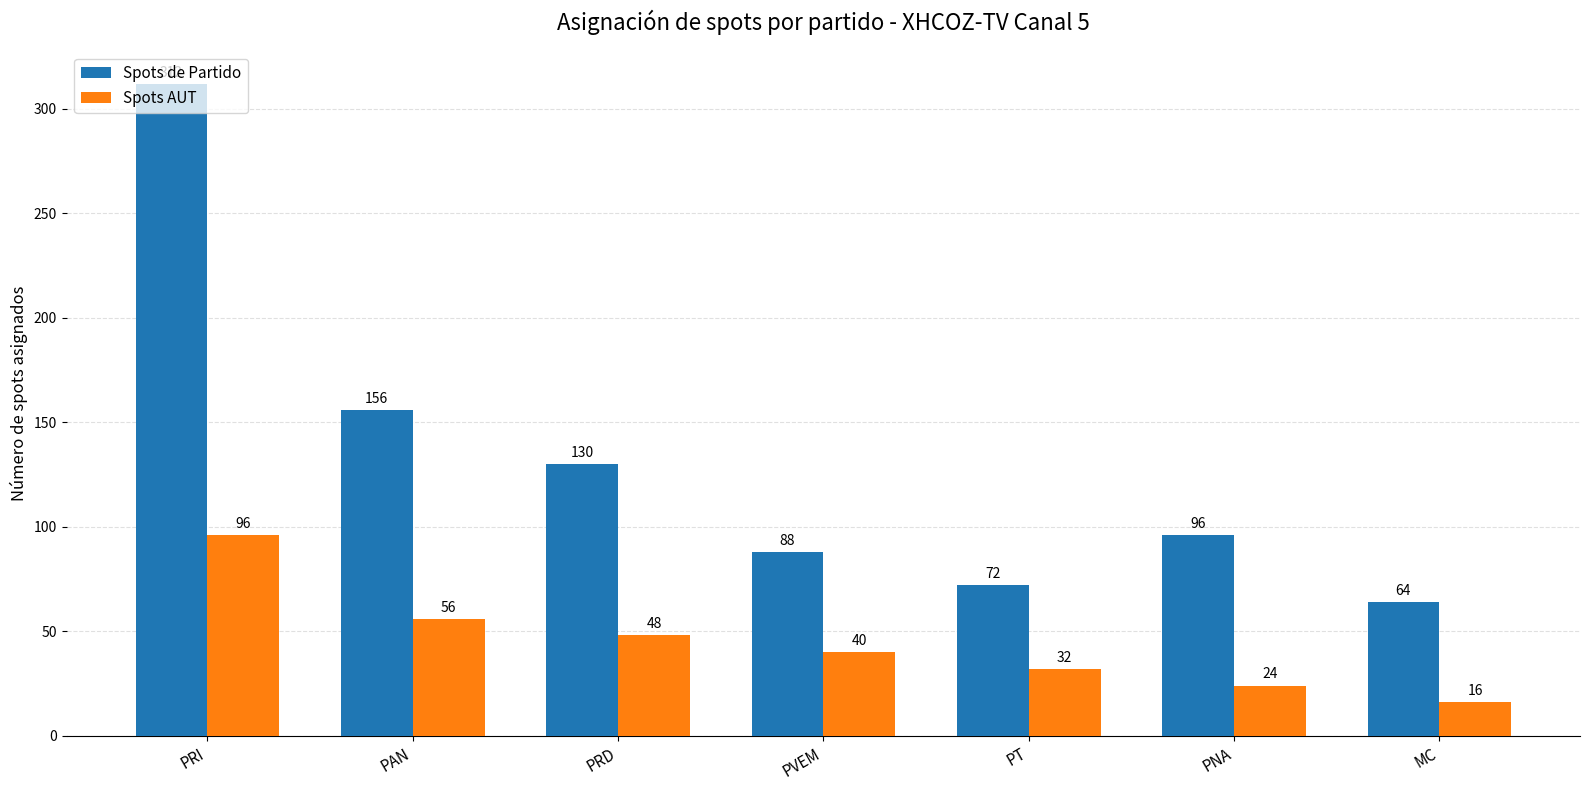

What is the difference between the maximum and second lowest values in the Spots de Partido series?

240